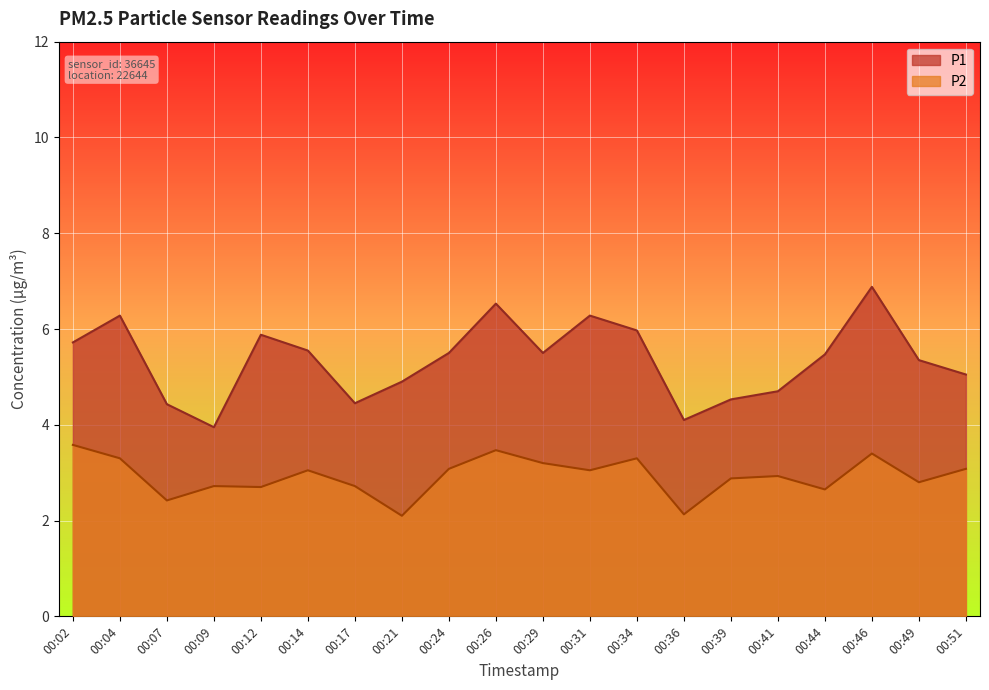

Is it true that P2 equals 1.0 at 00:17?

False